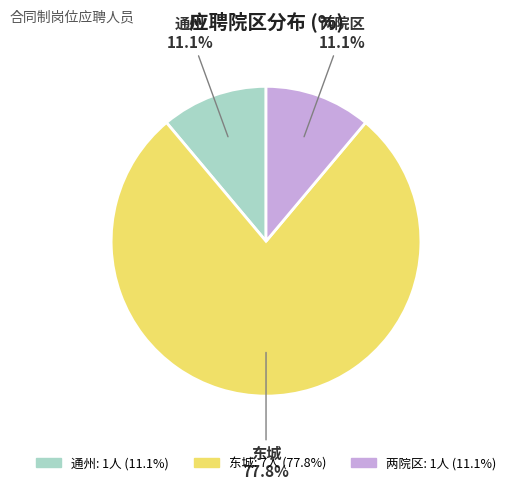

Do 通州 and 东城 together represent more than half of the pie?

Yes